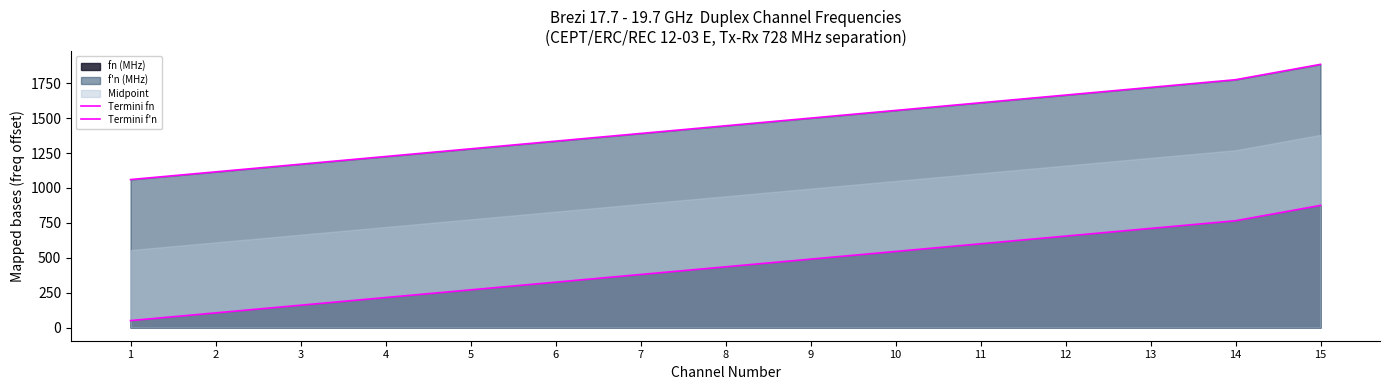

Is it true that Termini f'n equals 1335 at 6?

True